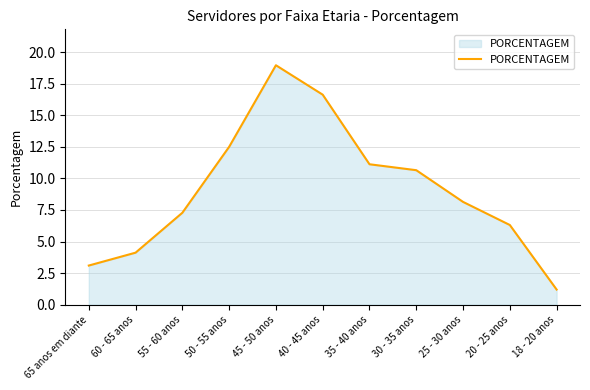

Which label corresponds to the smallest value in the chart?

18 - 20 anos